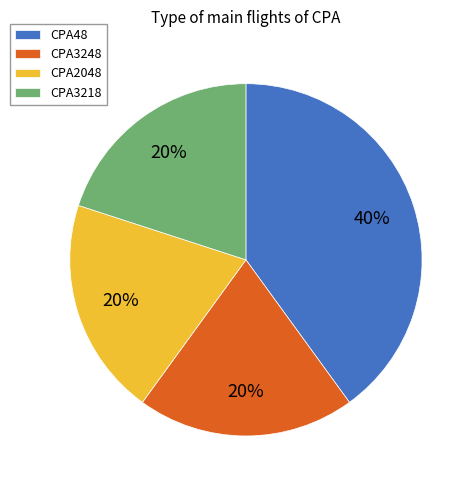

Is it true that CPA48 is 30% of the pie?

False